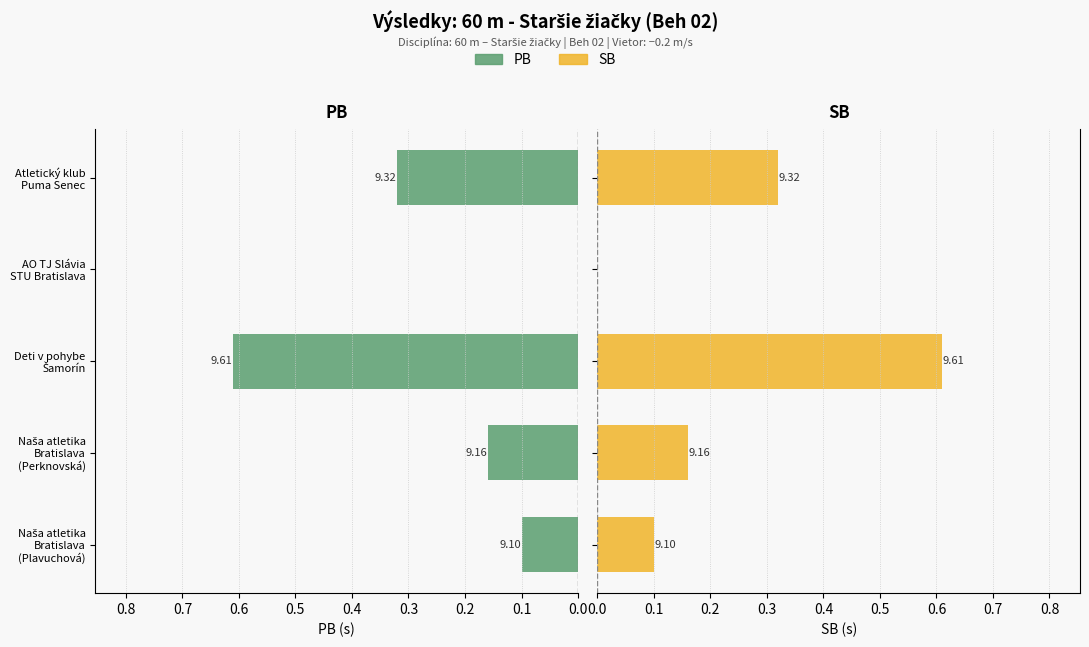

The SB series shows 0.4 at Deti v pohybe Šamorín. True or false?

False